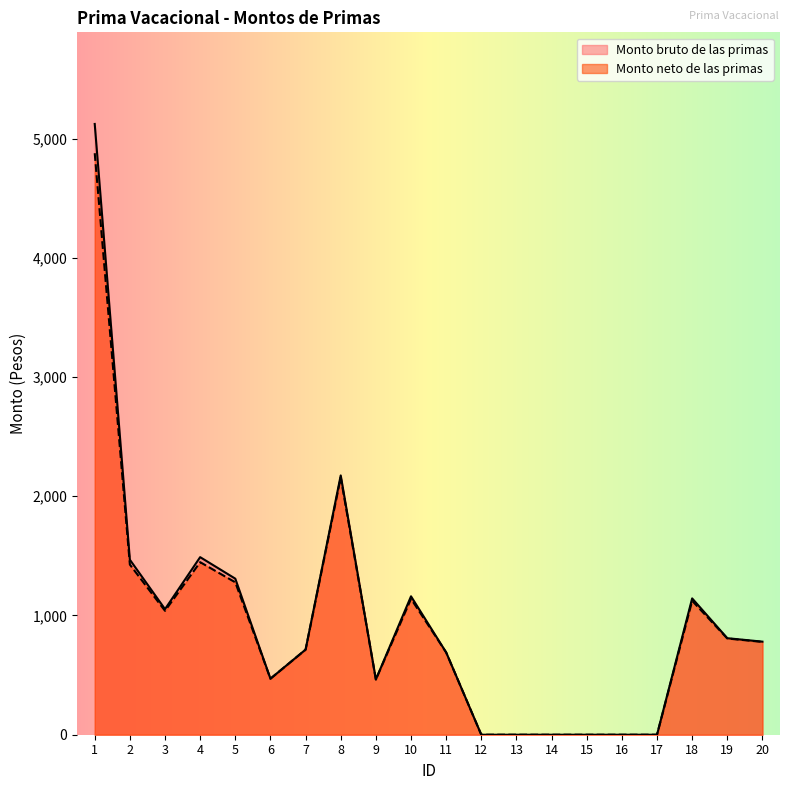

Reading left to right, transcribe all the data shown in this chart.

Monto bruto de las primas: 5122.5	1467.7	1053.4	1489.3	1308.8	470.0	714.1	2174.8	463.4	1161.0	690.6	0.0	0.0	0.0	0.0	0.0	0.0	1143.4	809.6	780.6
Monto neto de las primas: 4877.1	1426.9	1039.2	1447.2	1278.2	470.0	713.3	2158.2	463.4	1139.9	690.2	0.0	0.0	0.0	0.0	0.0	0.0	1123.4	807.0	778.6